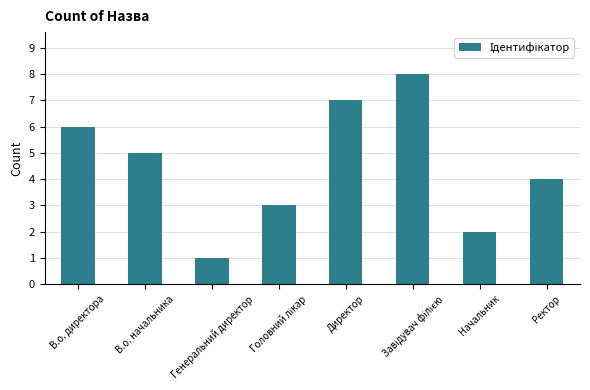

Are the bars horizontal?

No